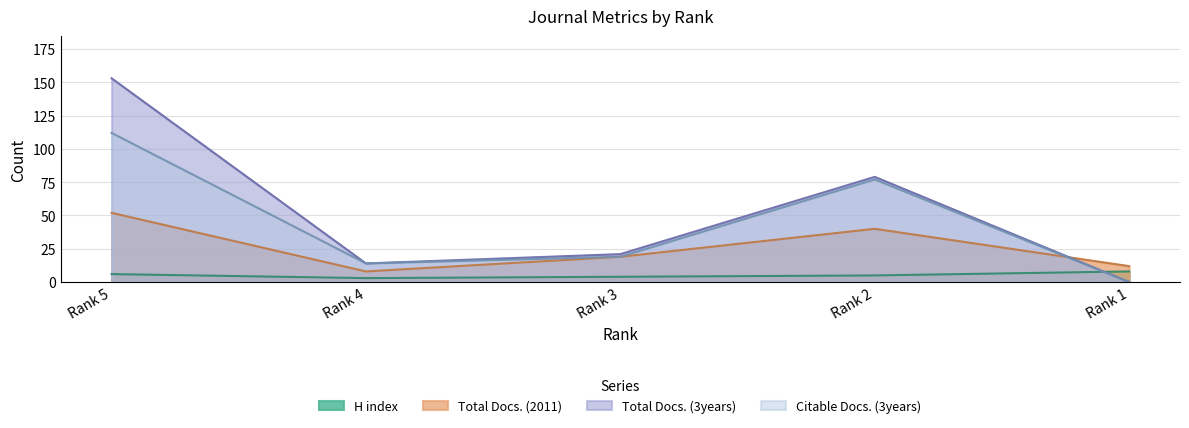

How many interior local valleys does the Total Docs. (3years) series have?

1